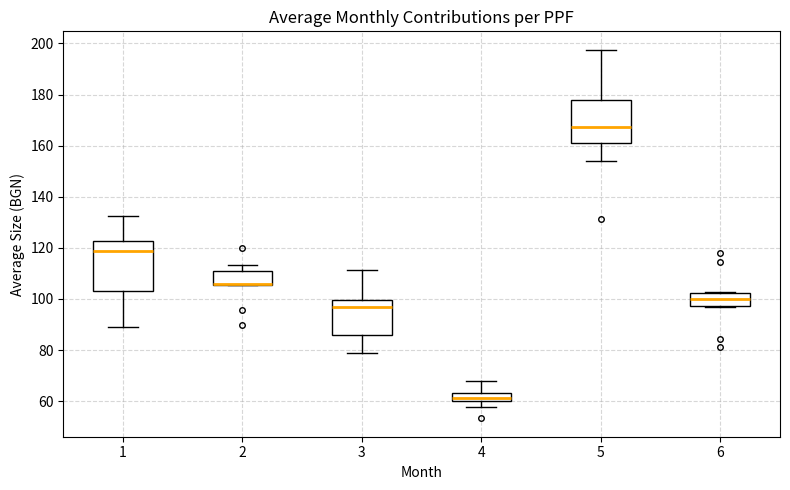

Reading left to right, transcribe this box plot: for each box, give where its median line is, the range the box spans, and where its two whiskers end, as read against the y-axis. The values are not printed on the chart, so give them approximately, as read against the axis.

1: median 118, box 104 to 122, whiskers 88 to 132
2: median 106 (drawn on the box's lower edge), box 106 to 110, whiskers 106 to 114
3: median 96, box 86 to 100, whiskers 78 to 112
4: median 62, box 60 to 64, whiskers 58 to 68
5: median 168, box 162 to 178, whiskers 154 to 198
6: median 100, box 98 to 102, whiskers 96 to 102